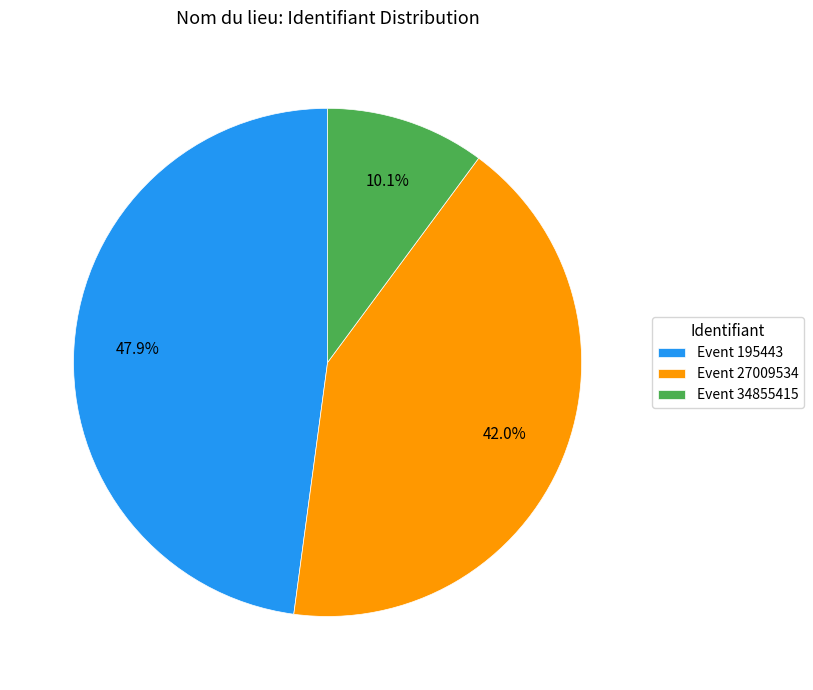

Rank the categories by value from lowest to highest.

Event 34855415, Event 27009534, Event 195443